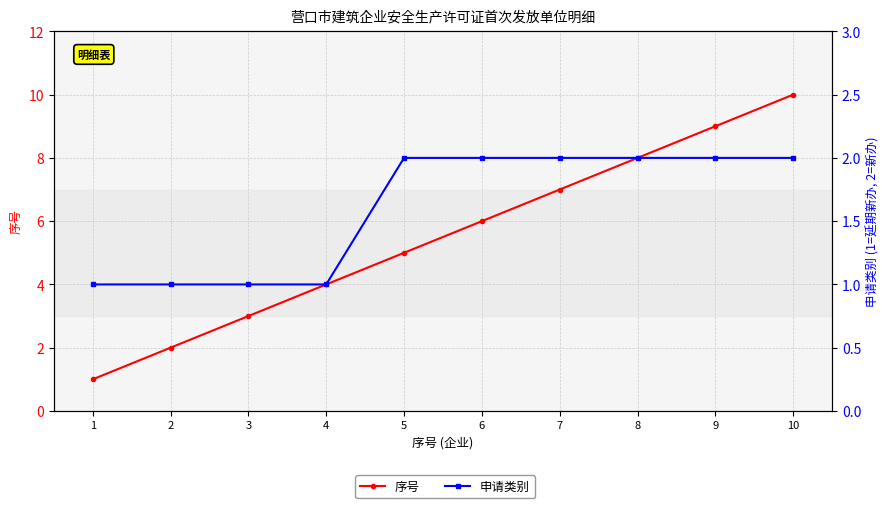

Is this an area chart (filled region under the line)?

No